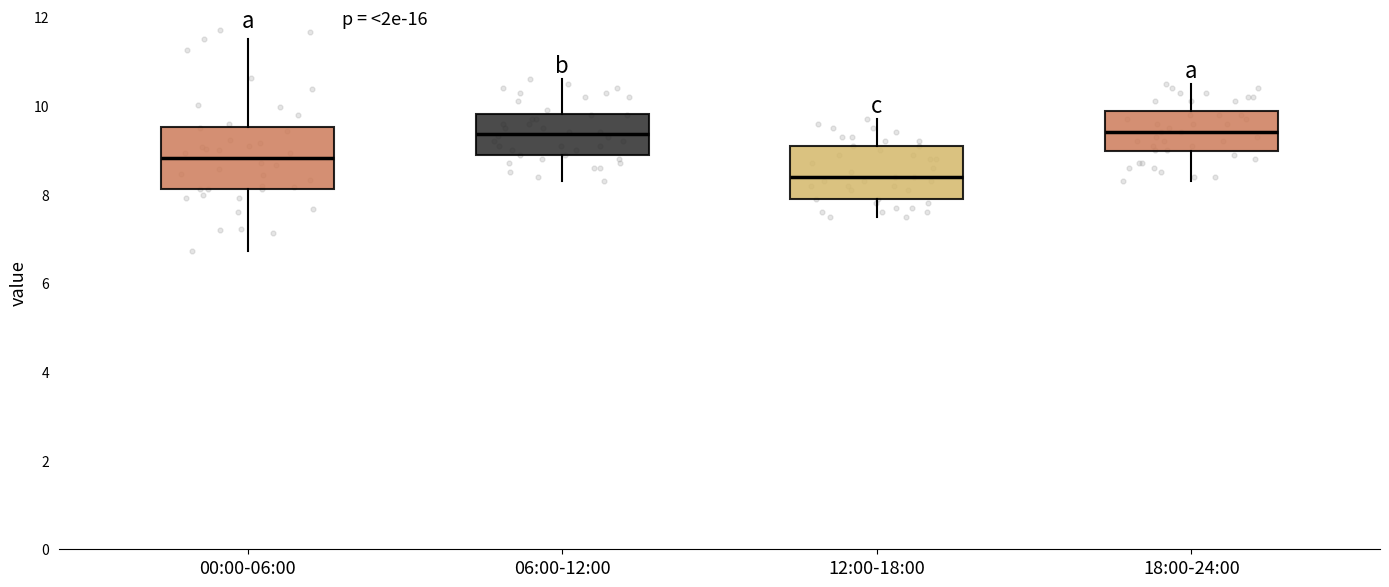

Reading left to right, read every box against the y-axis: the position of its median line, the range the box covers, and the ends of its whiskers. The values are not printed on the chart, so give them approximately, as read against the axis.

00:00-06:00: median 8.8, box 8.2 to 9.6, whiskers 6.8 to 11.6
06:00-12:00: median 9.4, box 9.0 to 9.8, whiskers 8.4 to 10.6
12:00-18:00: median 8.4, box 8.0 to 9.2, whiskers 7.6 to 9.8
18:00-24:00: median 9.4, box 9.0 to 9.8, whiskers 8.4 to 10.6